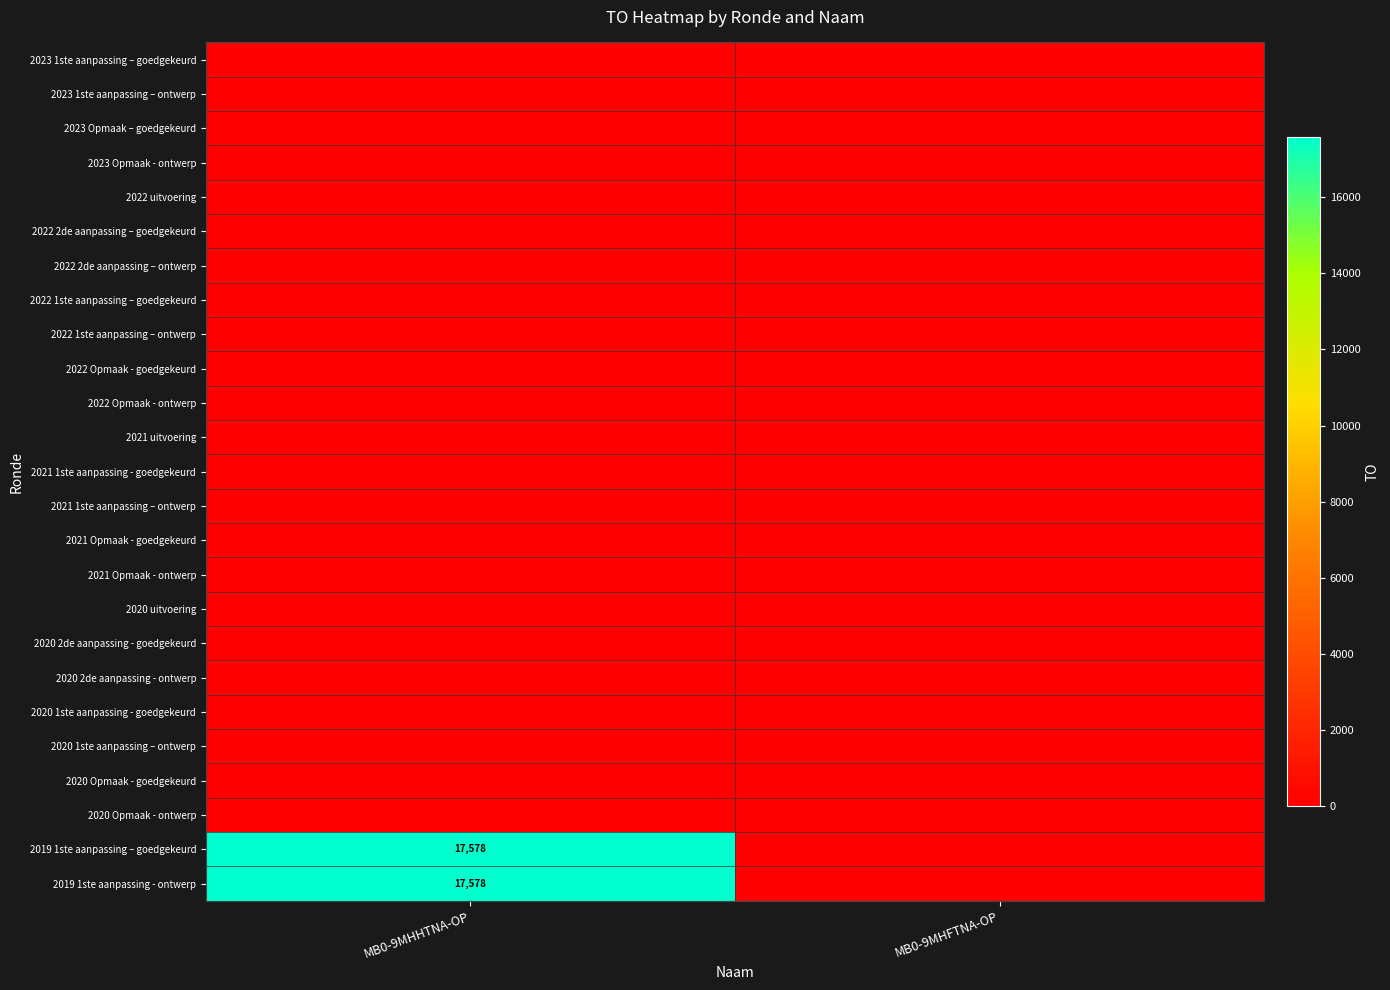

List the series in order of their peak value, highest first.

2019 1ste aanpassing – goedgekeurd, 2019 1ste aanpassing - ontwerp, 2023 1ste aanpassing – goedgekeurd, 2023 1ste aanpassing – ontwerp, 2023 Opmaak – goedgekeurd, 2023 Opmaak - ontwerp, 2022 uitvoering, 2022 2de aanpassing – goedgekeurd, 2022 2de aanpassing – ontwerp, 2022 1ste aanpassing – goedgekeurd, 2022 1ste aanpassing – ontwerp, 2022 Opmaak - goedgekeurd, 2022 Opmaak - ontwerp, 2021 uitvoering, 2021 1ste aanpassing - goedgekeurd, 2021 1ste aanpassing – ontwerp, 2021 Opmaak - goedgekeurd, 2021 Opmaak - ontwerp, 2020 uitvoering, 2020 2de aanpassing - goedgekeurd, 2020 2de aanpassing - ontwerp, 2020 1ste aanpassing - goedgekeurd, 2020 1ste aanpassing – ontwerp, 2020 Opmaak - goedgekeurd, 2020 Opmaak - ontwerp